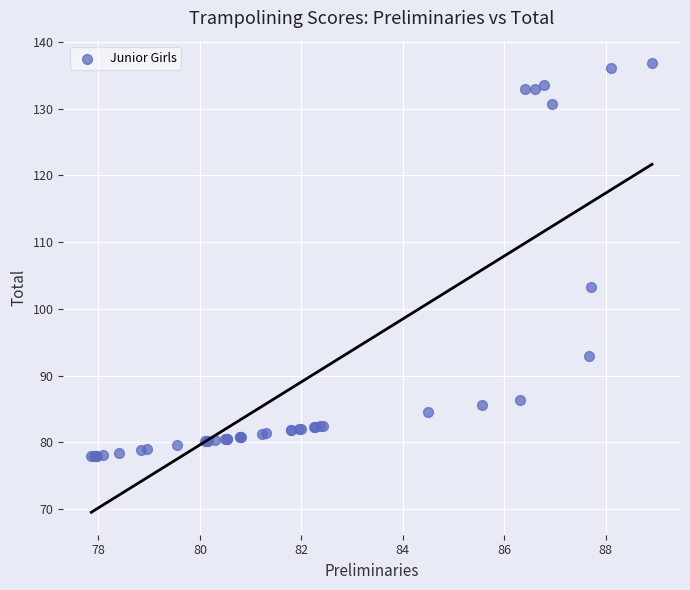

What Y value in the scatter plot is closest to 107?

103.2